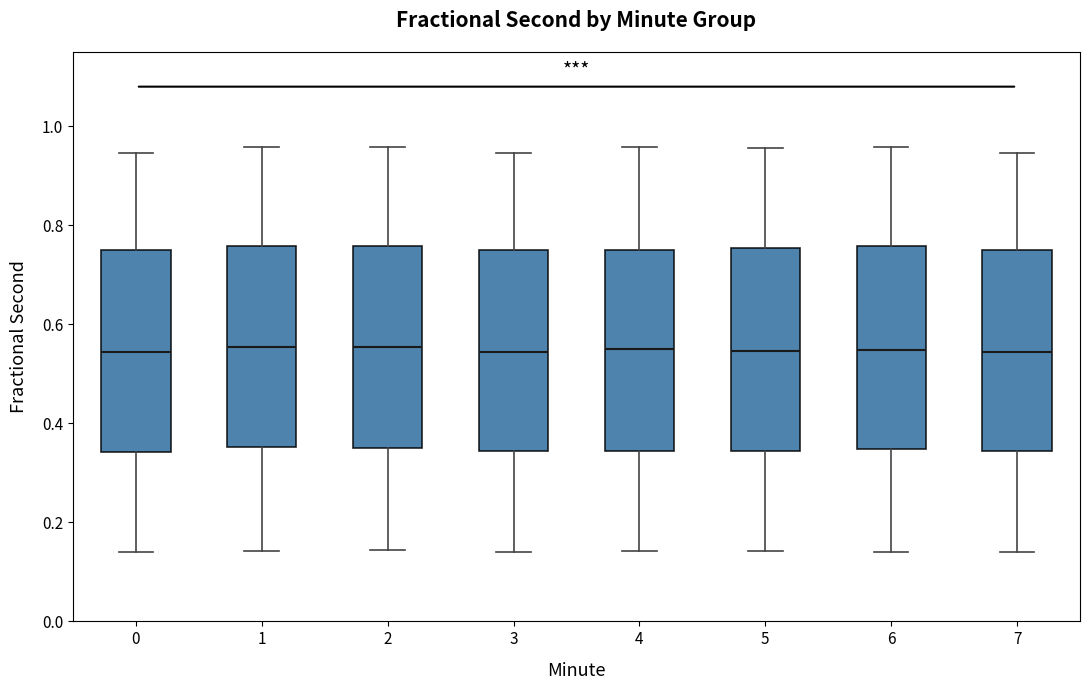

Reading left to right, read every box against the y-axis: the position of its median line, the range the box covers, and the ends of its whiskers. The values are not printed on the chart, so give them approximately, as read against the axis.

0: median 0.54, box 0.34 to 0.74, whiskers 0.14 to 0.94
1: median 0.56, box 0.36 to 0.76, whiskers 0.14 to 0.96
2: median 0.56, box 0.36 to 0.76, whiskers 0.14 to 0.96
3: median 0.54, box 0.34 to 0.74, whiskers 0.14 to 0.94
4: median 0.56, box 0.34 to 0.74, whiskers 0.14 to 0.96
5: median 0.54, box 0.34 to 0.76, whiskers 0.14 to 0.96
6: median 0.54, box 0.34 to 0.76, whiskers 0.14 to 0.96
7: median 0.54, box 0.34 to 0.74, whiskers 0.14 to 0.94